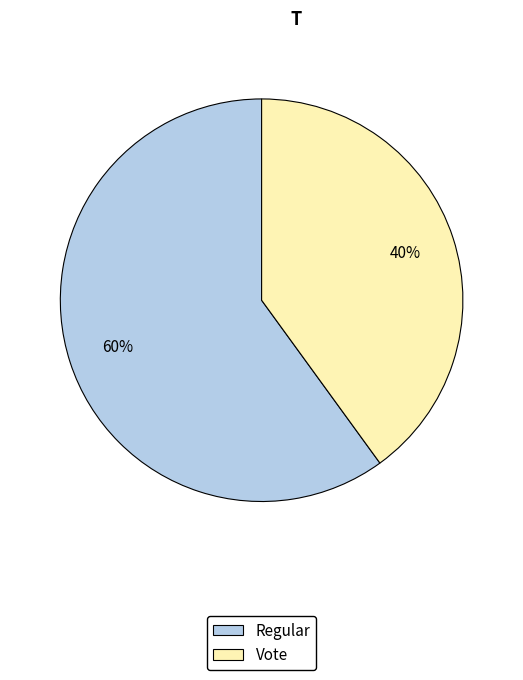

Which category has the smallest portion of the pie?

Vote